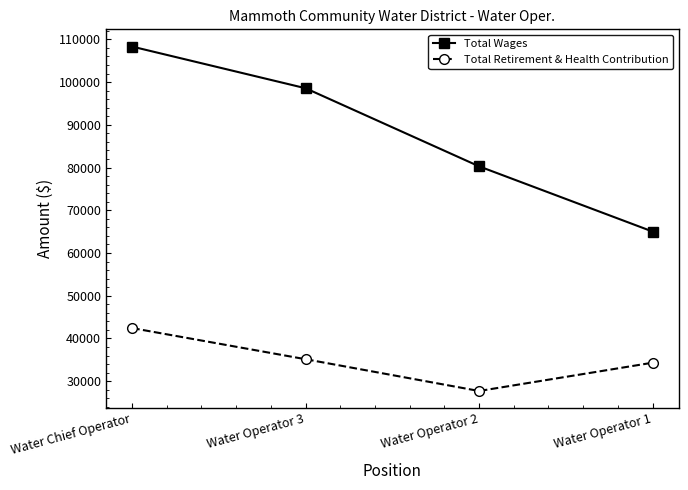

What is the difference between the Total Retirement & Health Contribution values at Water Operator 1 and Water Operator 3?

816